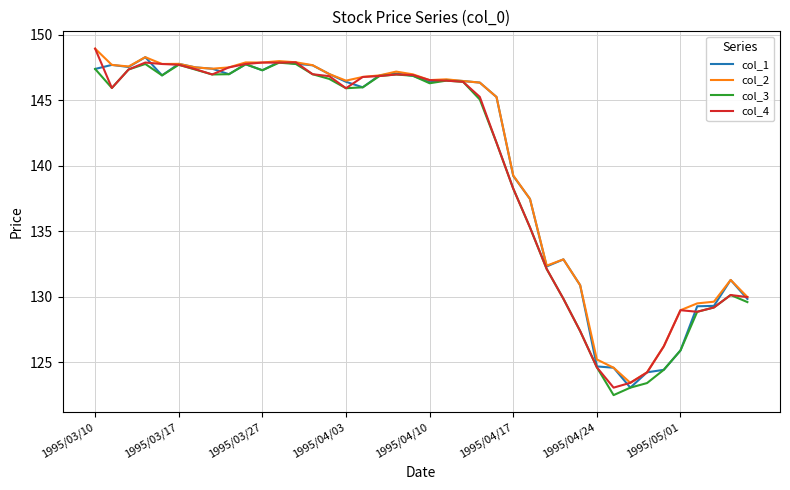

What is the minimum value for col_1?

123.1